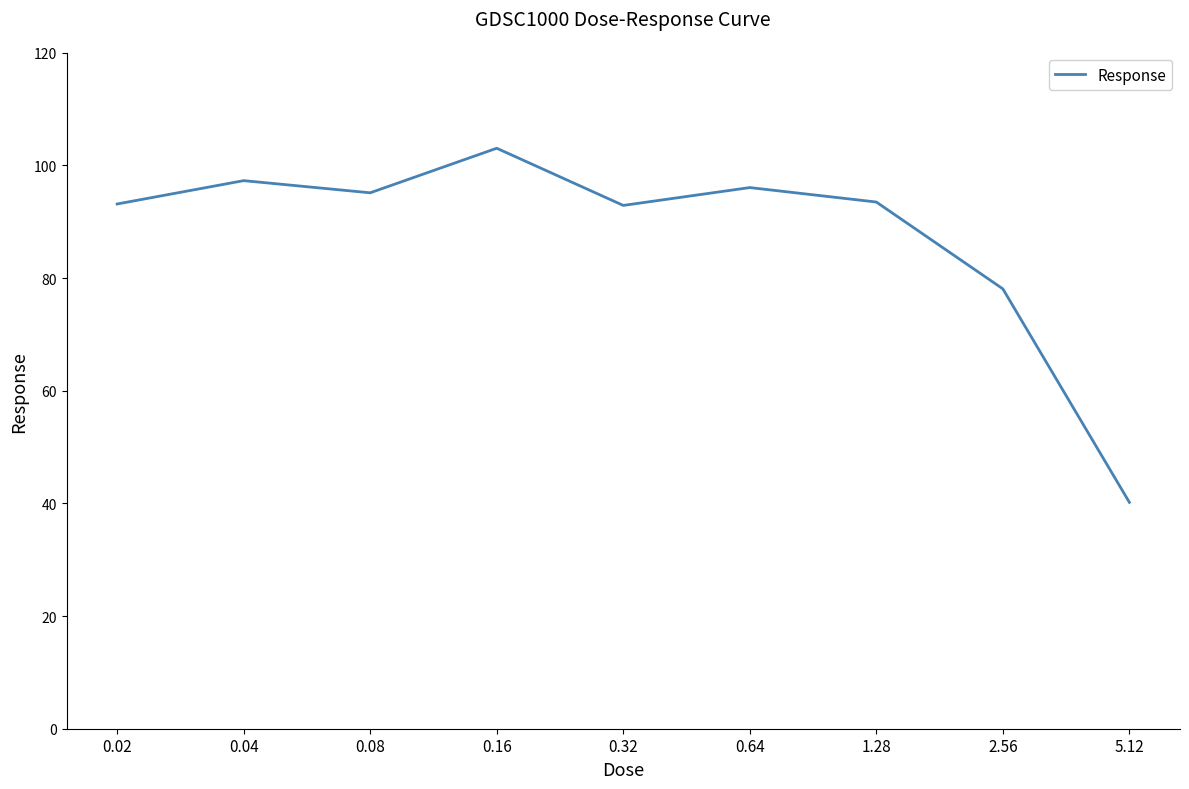

Is it true that the value at 0.32 is 146.3?

False